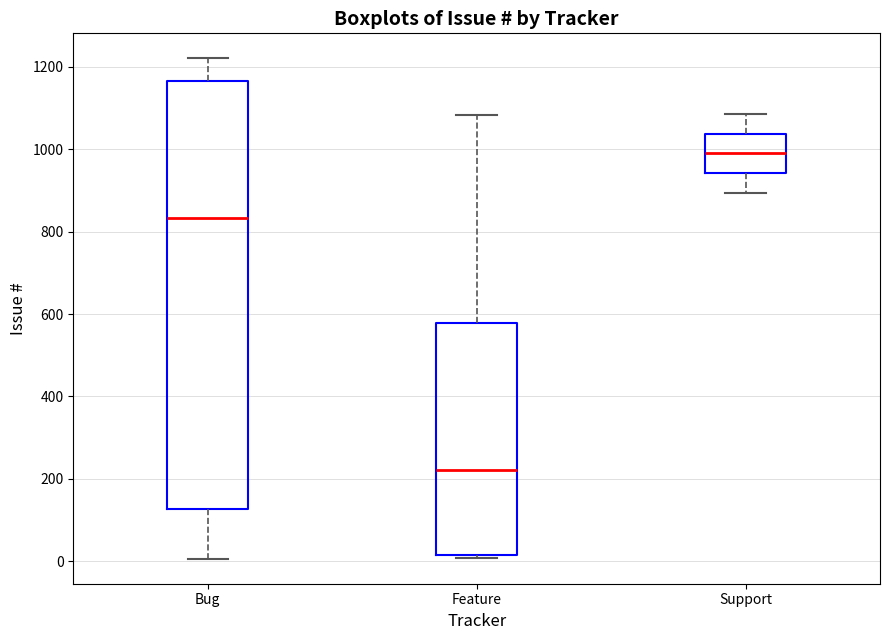

Reading left to right, transcribe this box plot: for each box, give where its median line is, the range the box spans, and where its two whiskers end, as read against the y-axis. The values are not printed on the chart, so give them approximately, as read against the axis.

Bug: median 840, box 120 to 1160, whiskers 0 to 1220
Feature: median 220, box 20 to 580, whiskers 0 to 1080
Support: median 1000, box 940 to 1040, whiskers 900 to 1080